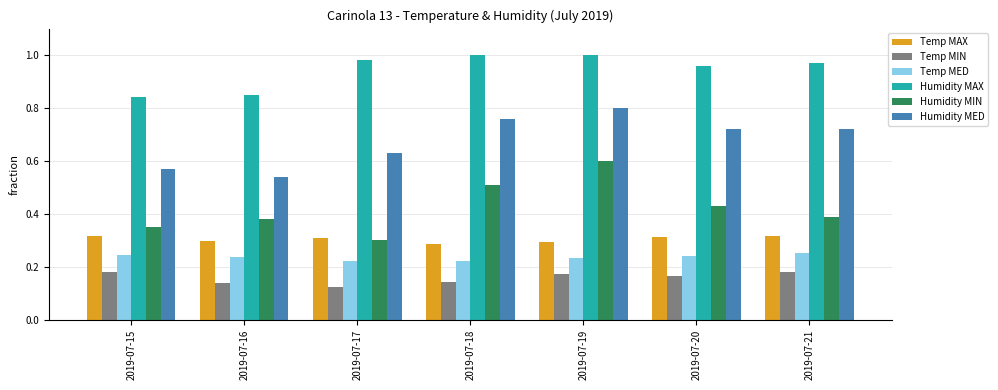

Between 2019-07-15 and 2019-07-20, which series saw the biggest shift?

Humidity MED